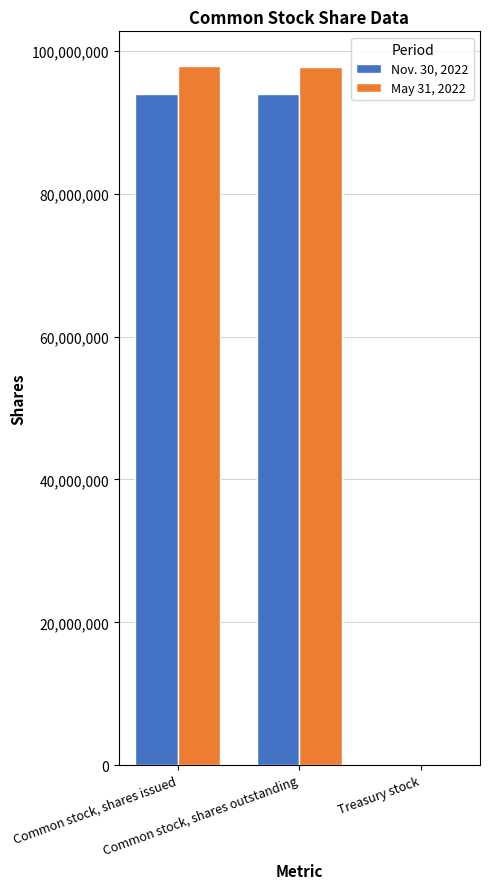

Which category has the lowest value across all series?

Treasury stock